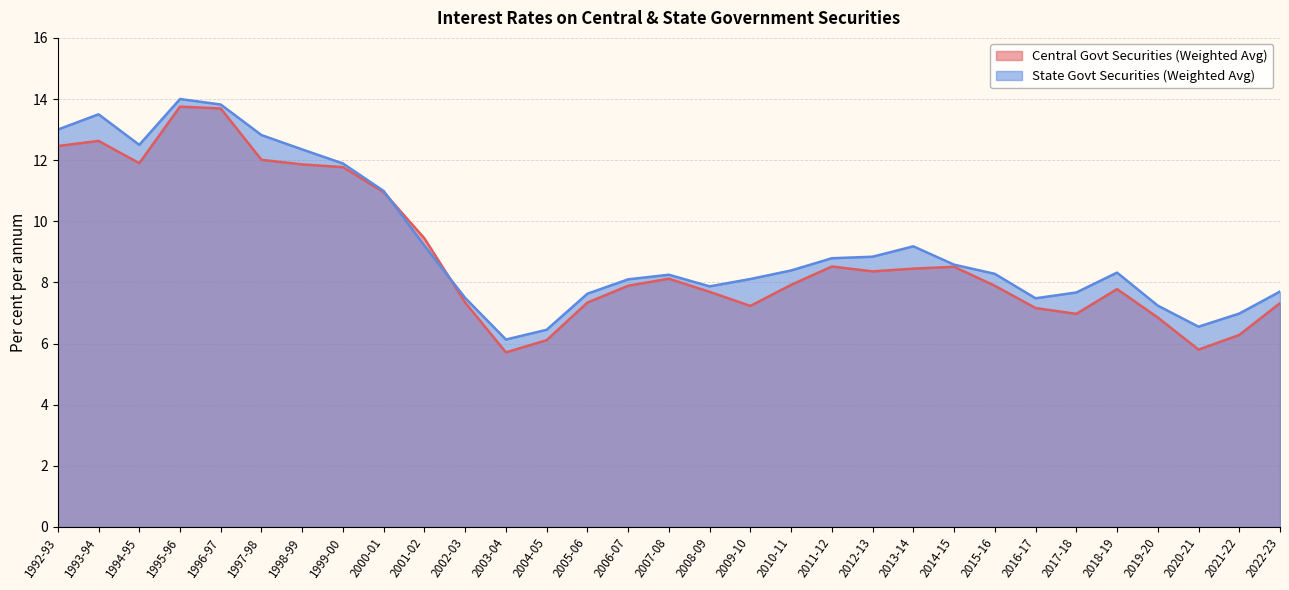

List the series in order of their peak value, lowest first.

Central Govt Securities (Weighted Avg), State Govt Securities (Weighted Avg)